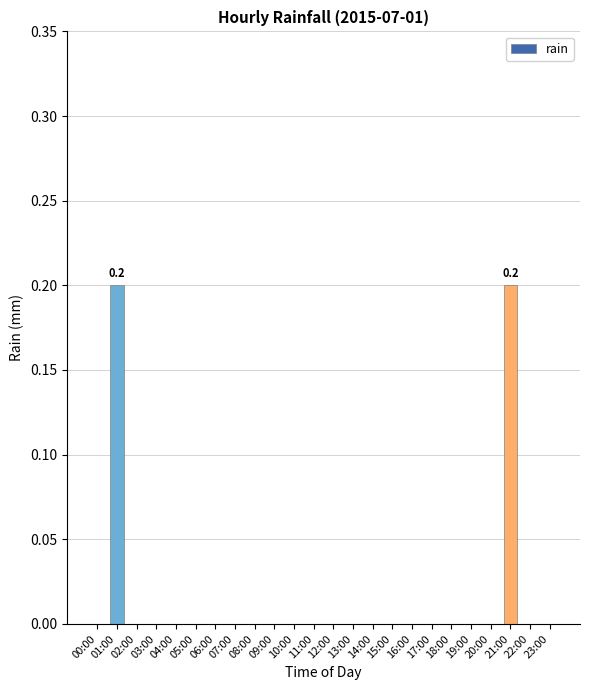

The value at 05:00 is 0.0. True or false?

True